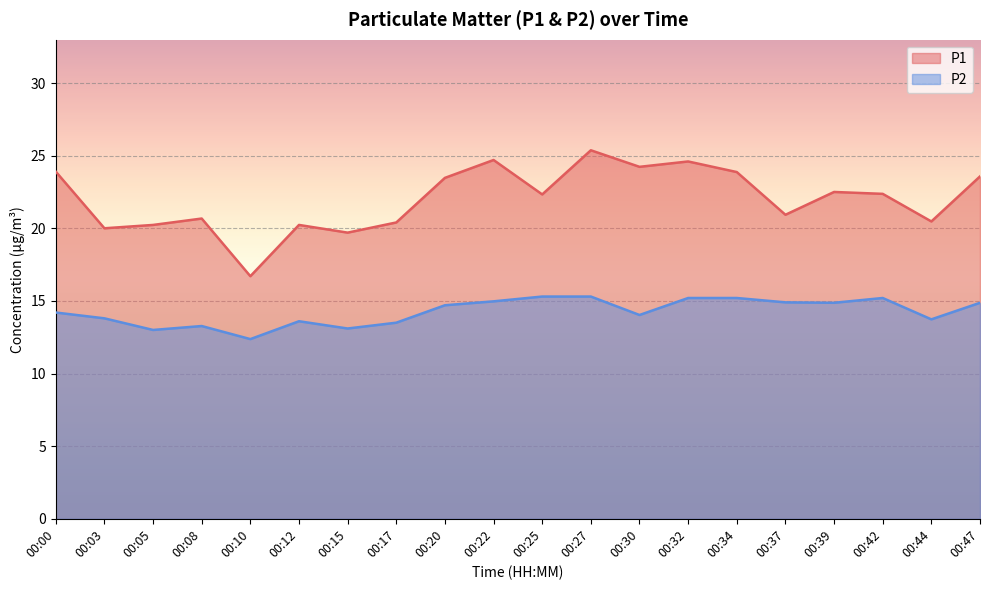

Where is P1 nearest to the value 21?

00:37